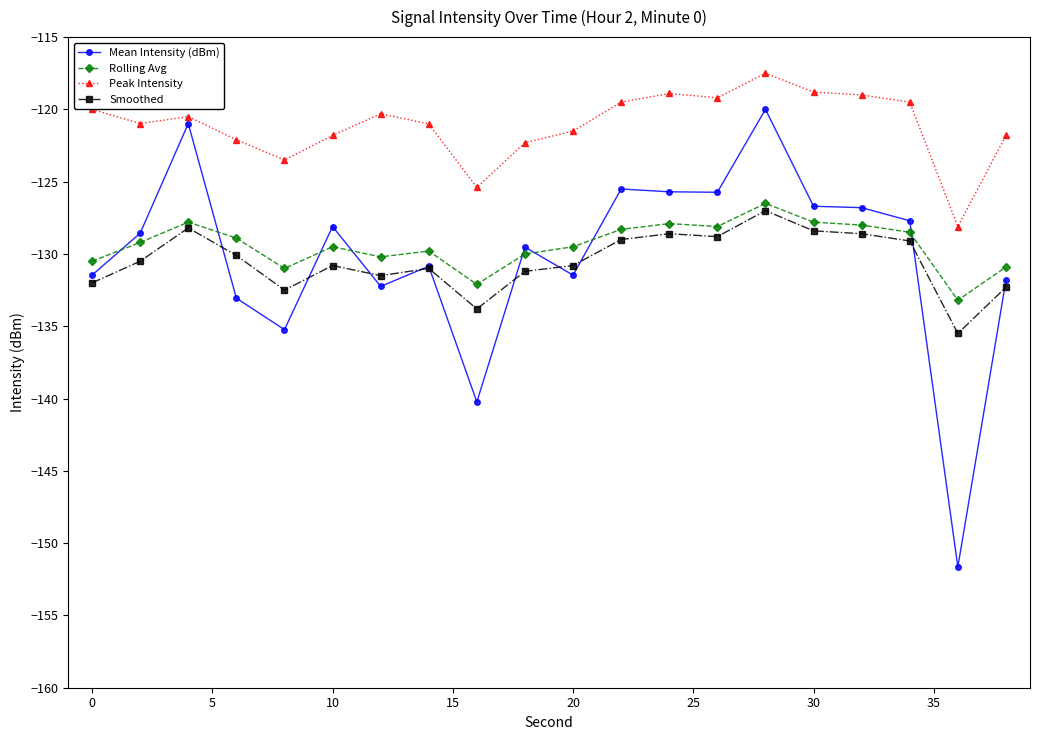

True or false: Smoothed has more than 1 interior local peaks.

True